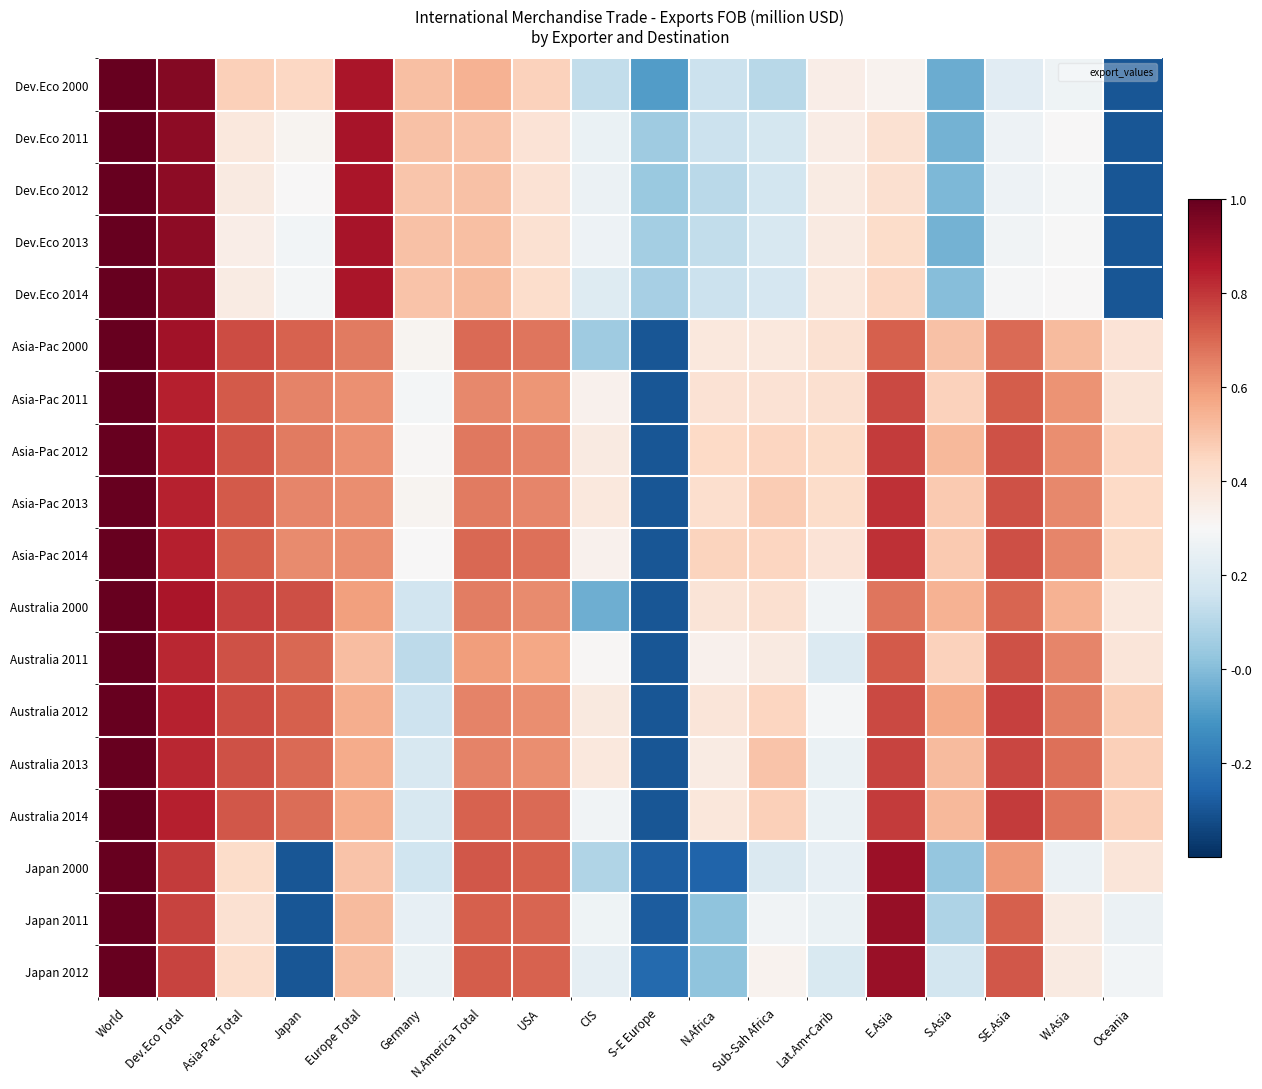

What is the total value across all series at S.Asia?

5.2